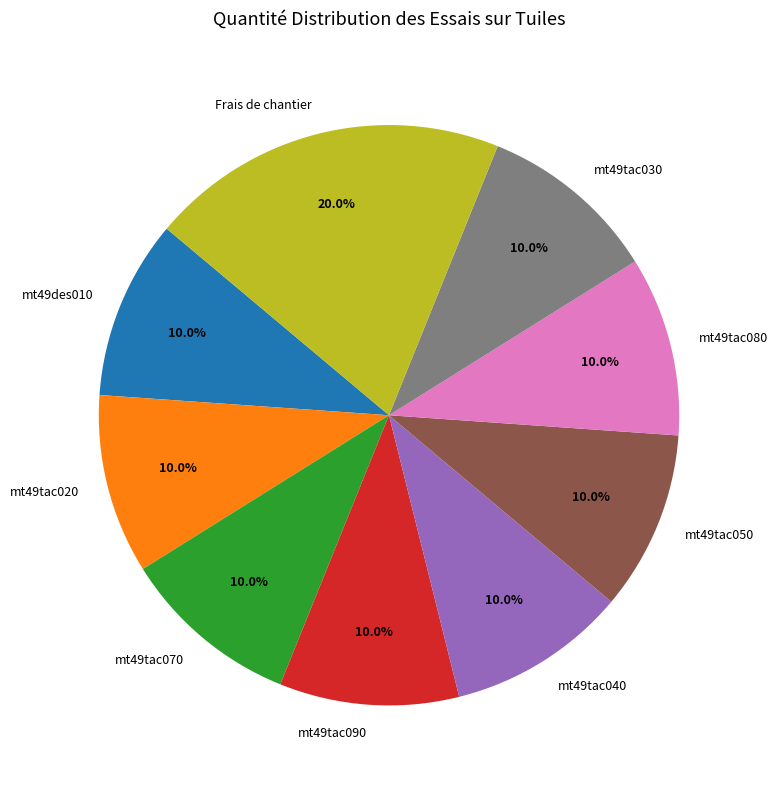

The Frais de chantier slice represents 11% of the pie. True or false?

False